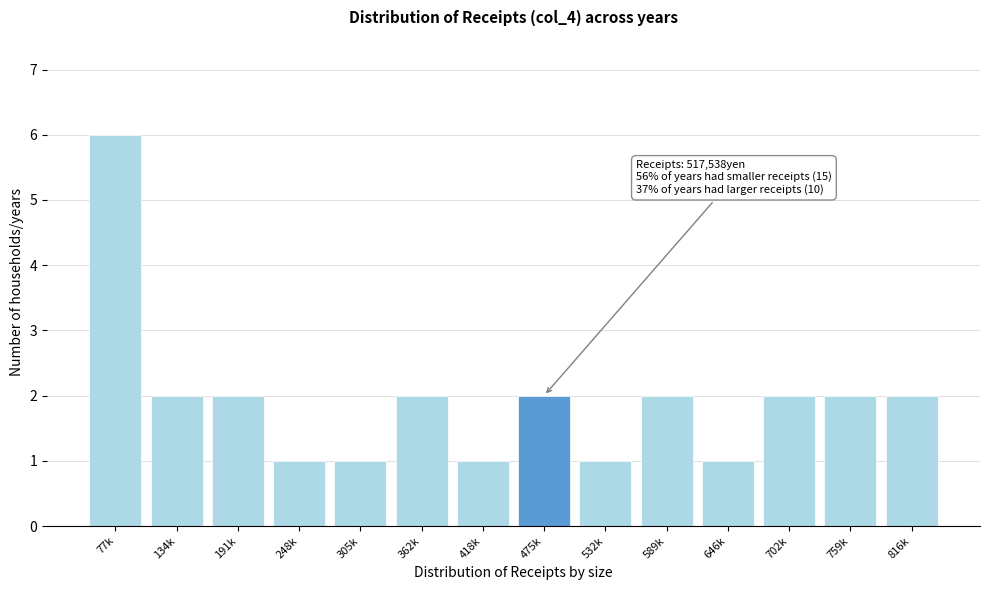

Reading left to right, list all the values displayed in this chart.

6	2	2	1	1	2	1	2	1	2	1	2	2	2